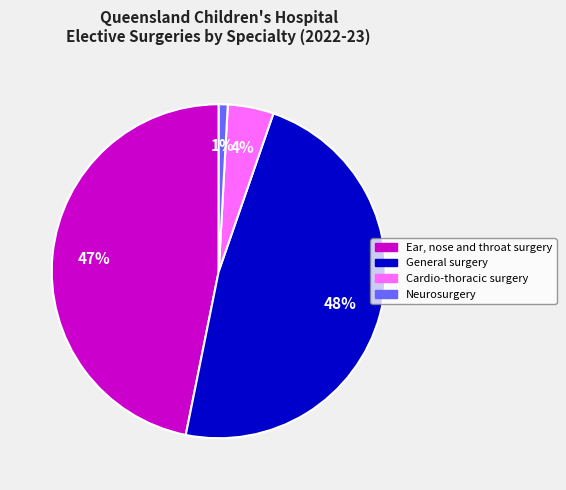

Between Neurosurgery and General surgery, which is larger?

General surgery